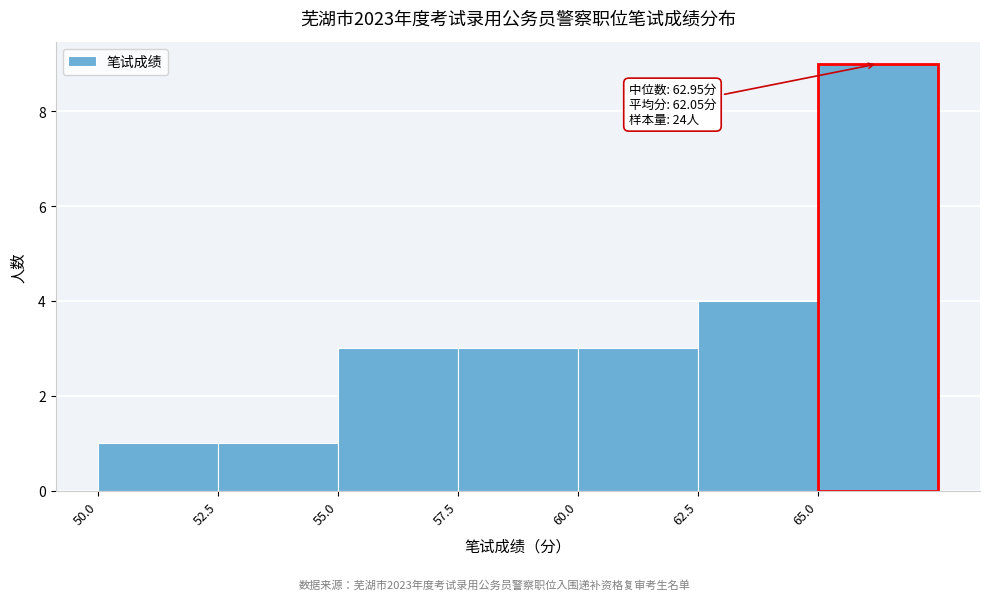

Which range on the x-axis has the tallest bar?

65.0 to 67.5